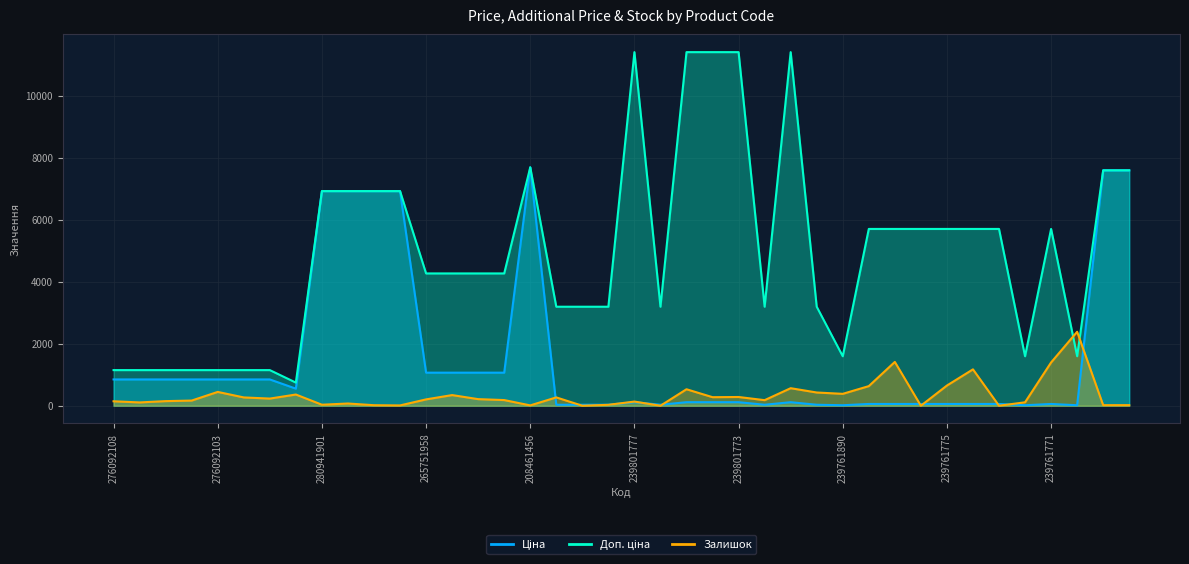

How many intersections are there between Доп. ціна and Залишок?

2